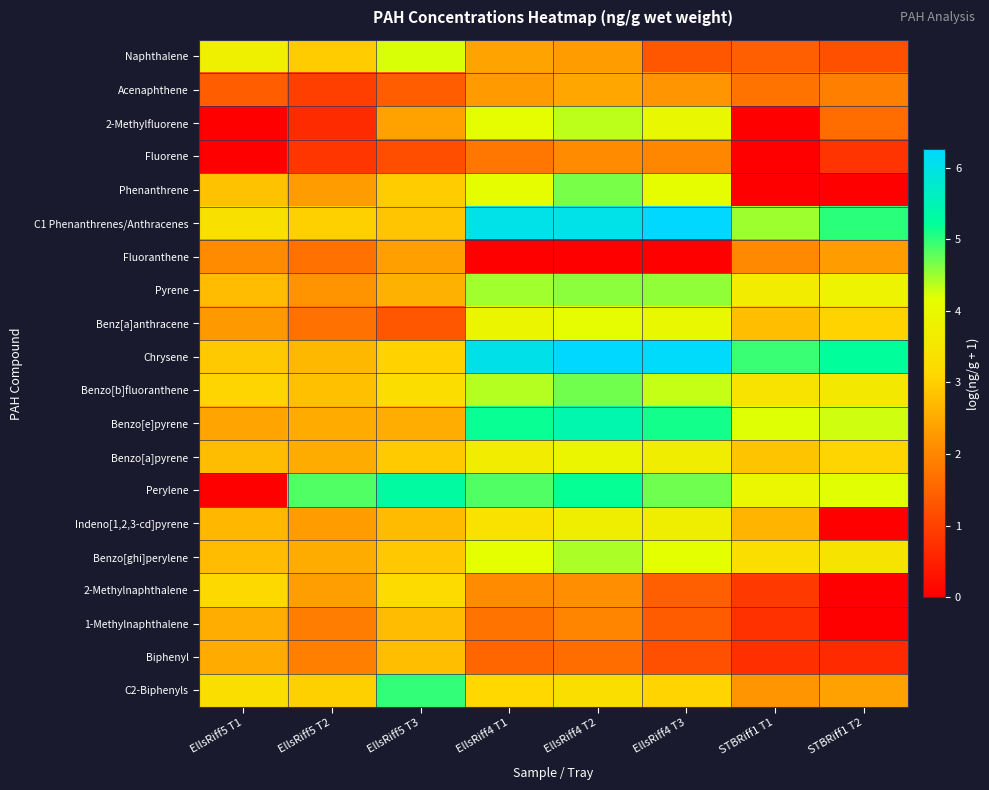

List the series in order of their peak value, highest first.

Chrysene, C1 Phenanthrenes/Anthracenes, Benzo[e]pyrene, Perylene, C2-Biphenyls, Benzo[b]fluoranthene, Phenanthrene, Pyrene, Benzo[ghi]perylene, 2-Methylfluorene, Naphthalene, Benz[a]anthracene, Benzo[a]pyrene, Indeno[1,2,3-cd]pyrene, 2-Methylnaphthalene, Biphenyl, 1-Methylnaphthalene, Acenaphthene, Fluoranthene, Fluorene